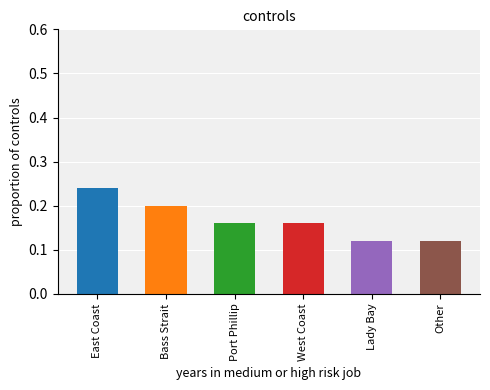

What is the change in value from Bass Strait to Other?

-0.1